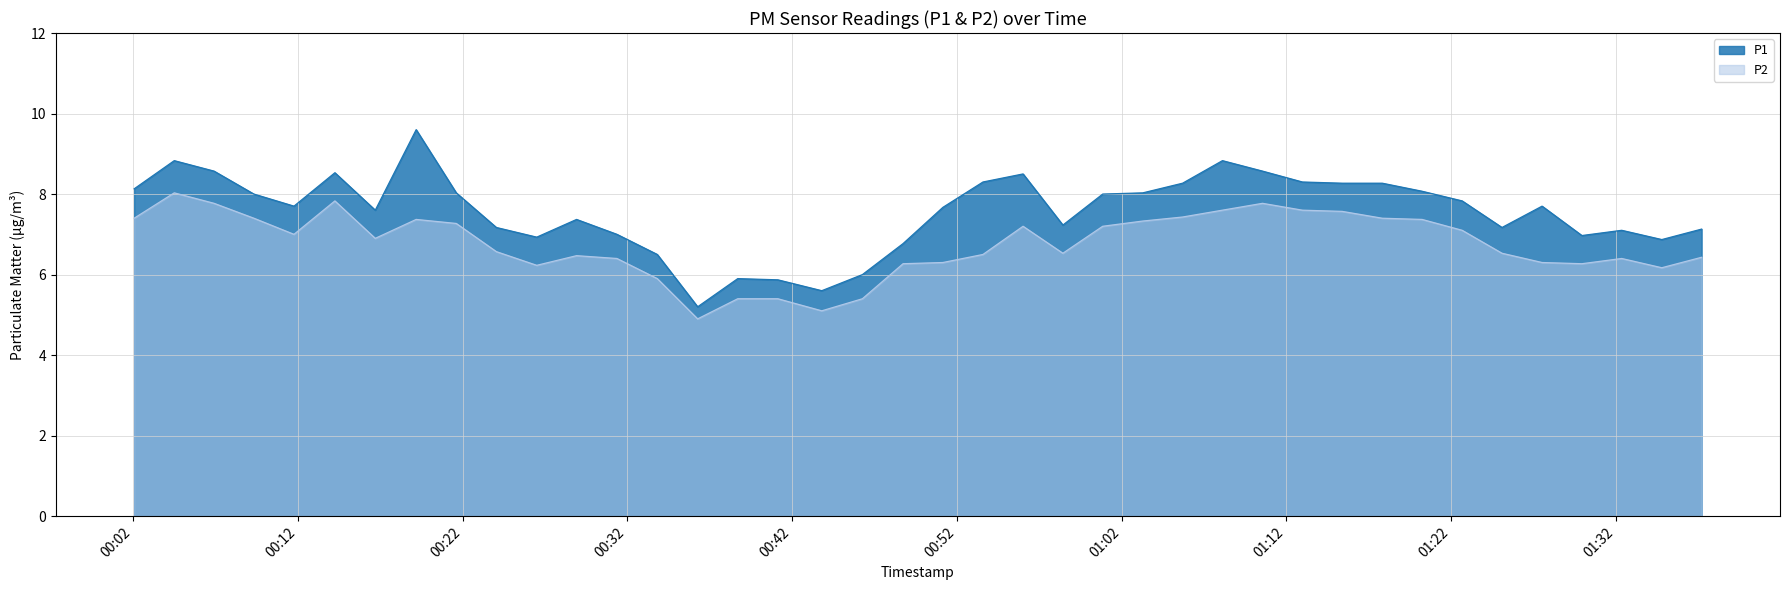

True or false: P1 and P2 intersect in this chart.

False